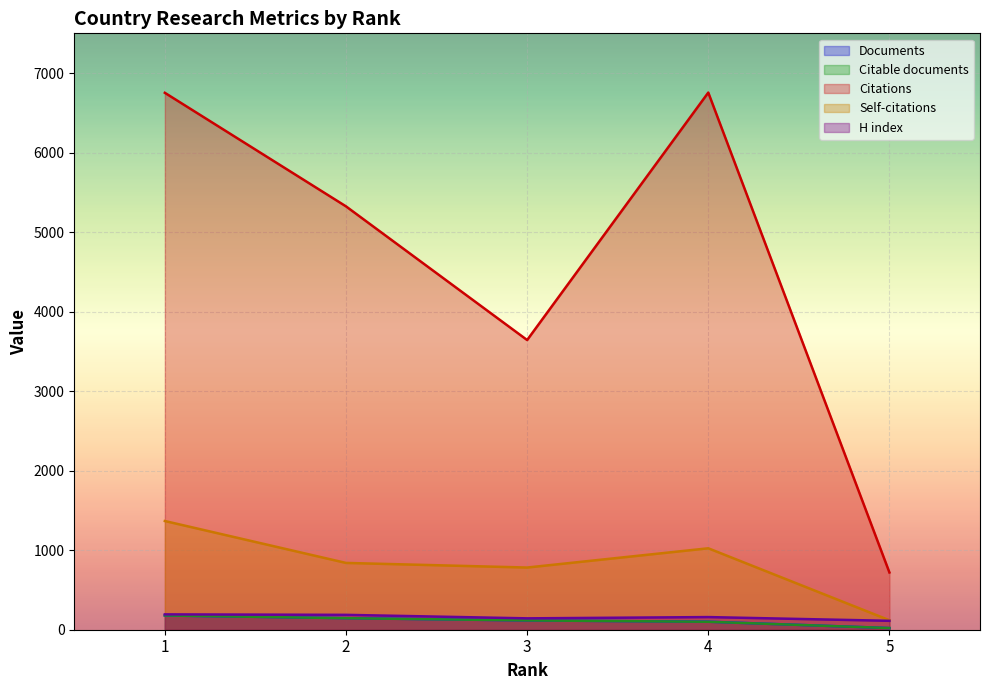

How many lines are shown in the chart?

5